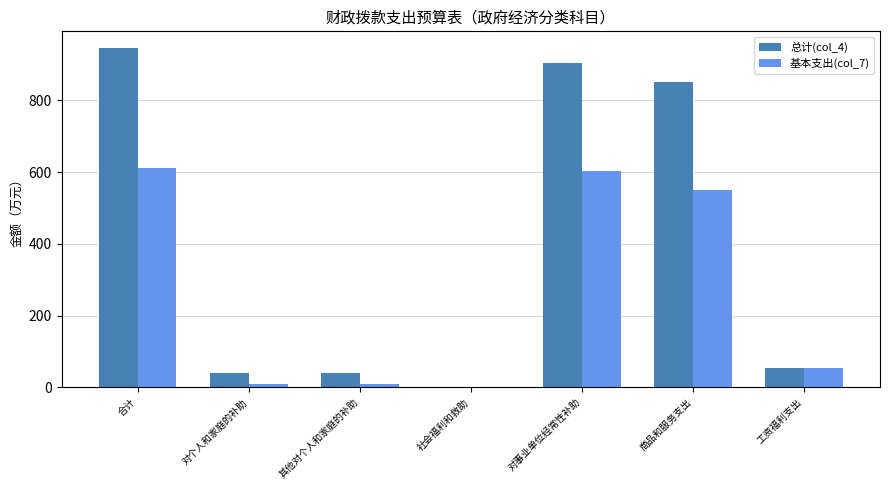

The 基本支出(col_7) series shows 308.6 at 合计. True or false?

False